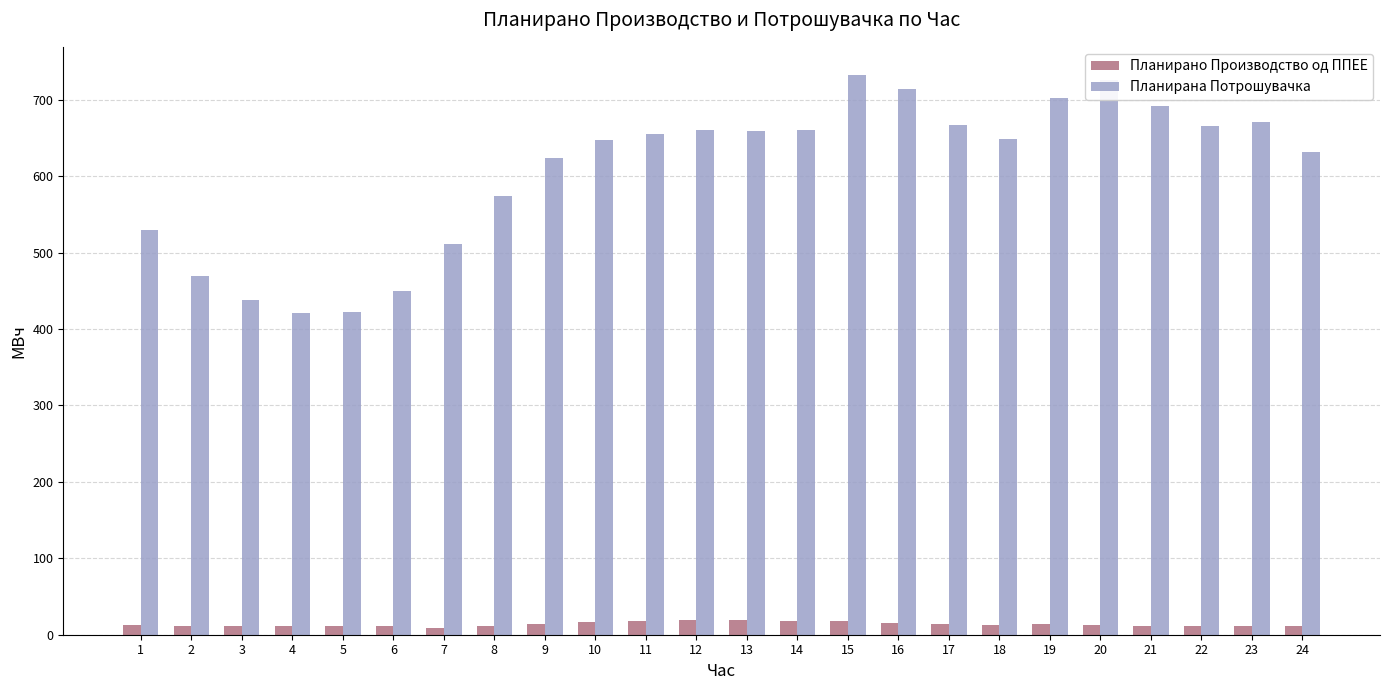

What is the sum of all Планирана Потрошувачка values?

14573.4